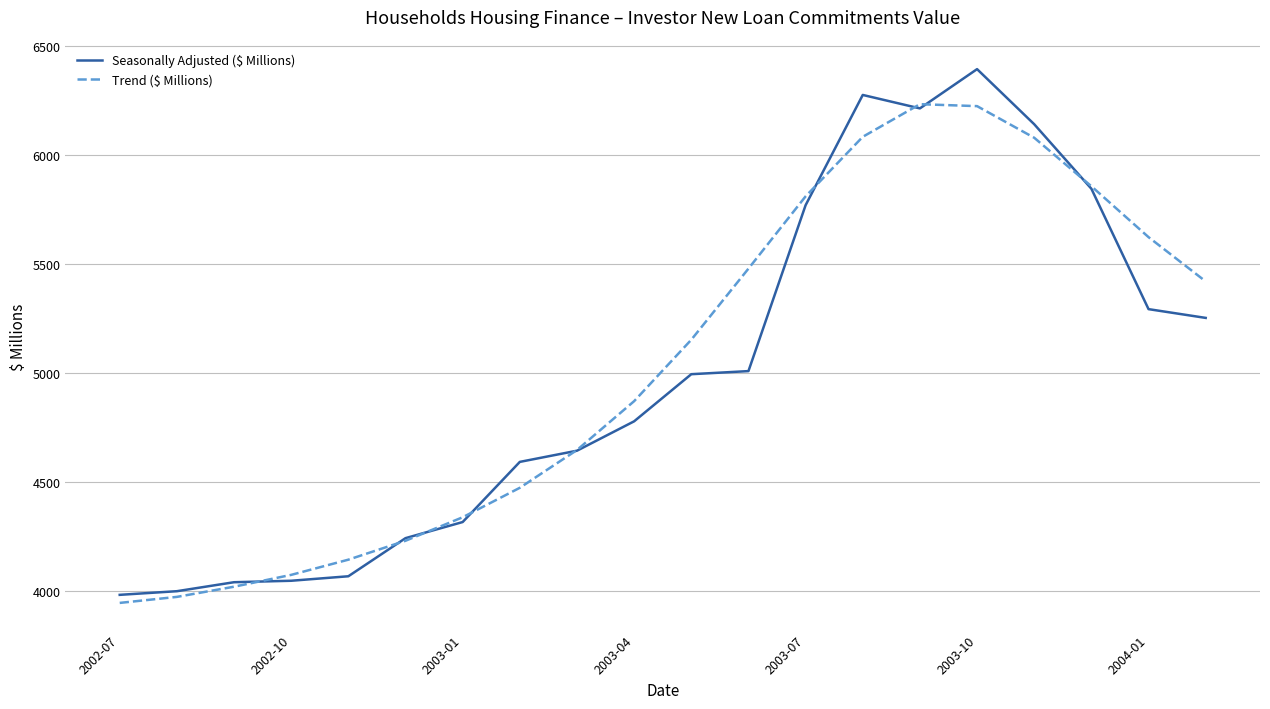

Which series has the widest spread of values?

Seasonally Adjusted ($ Millions)